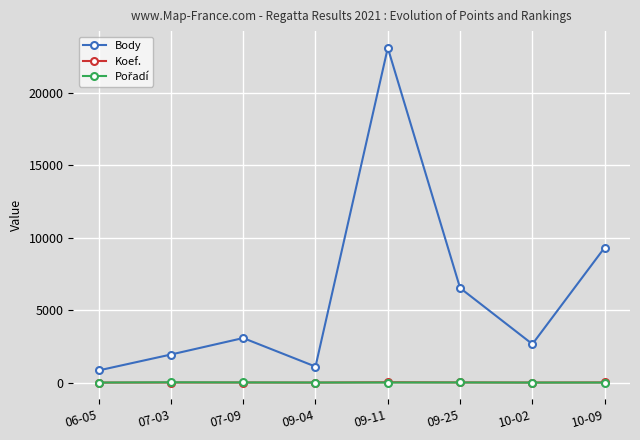

What is the value of the Koef. point at the 5th from the left?

24